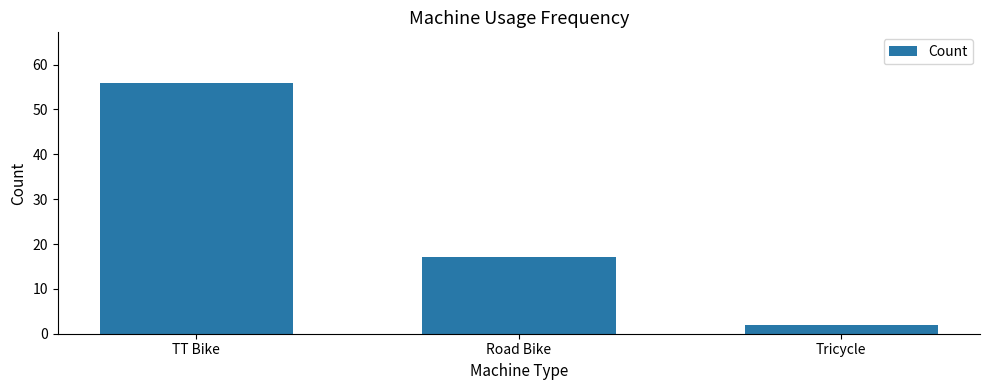

The value at Road Bike is 27. True or false?

False